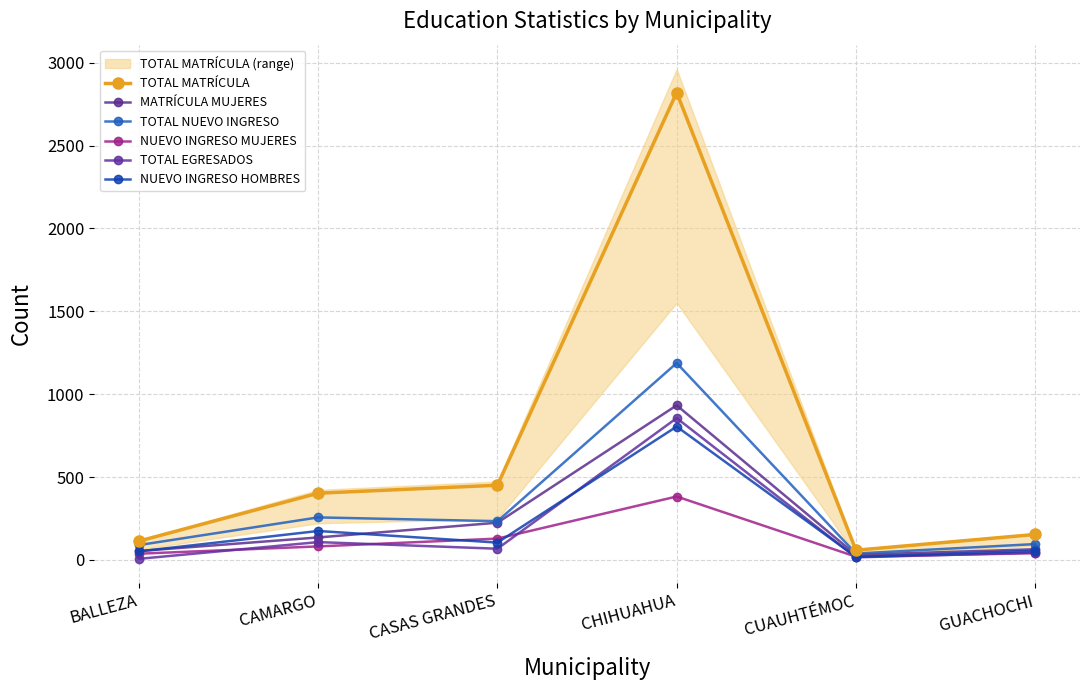

Which category has the lowest value across all series?

BALLEZA